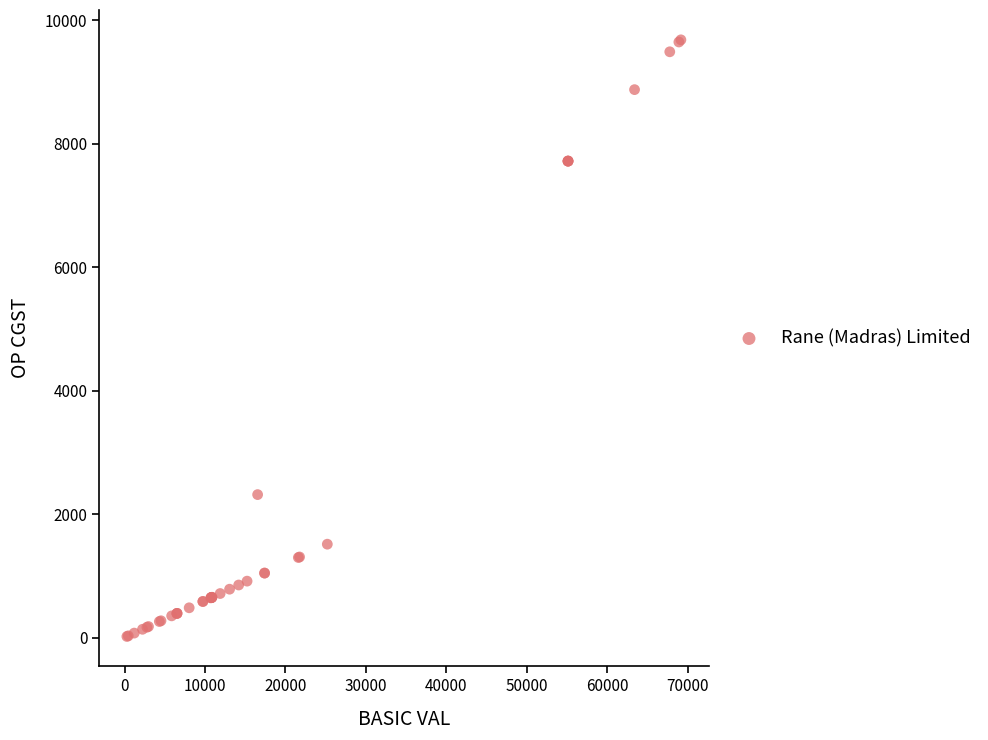

What Y value in the scatter plot is closest to 4849?

2315.2